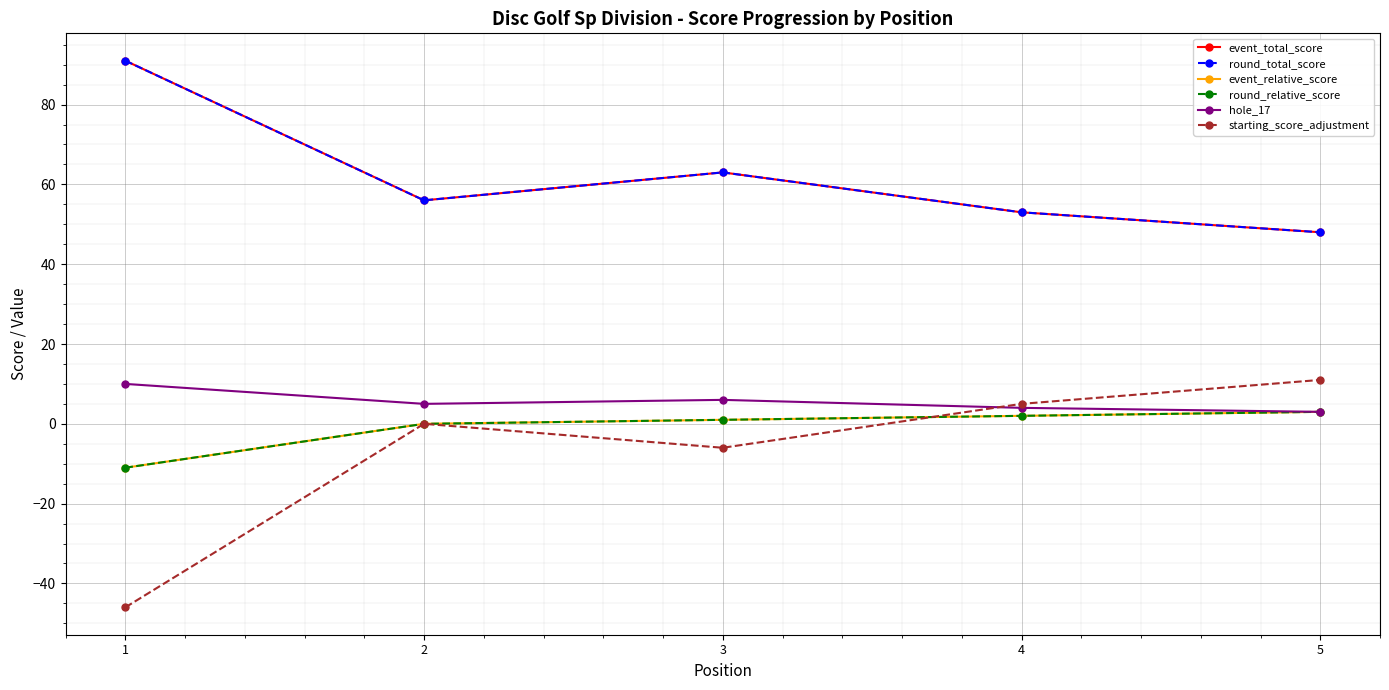

True or false: round_relative_score and event_total_score intersect in this chart.

False